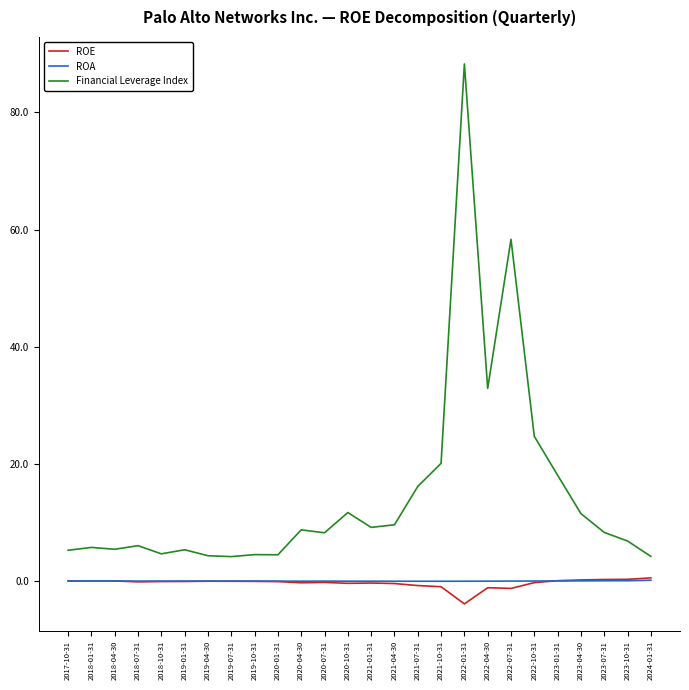

What is the lowest value of the ROE series?

-3.9